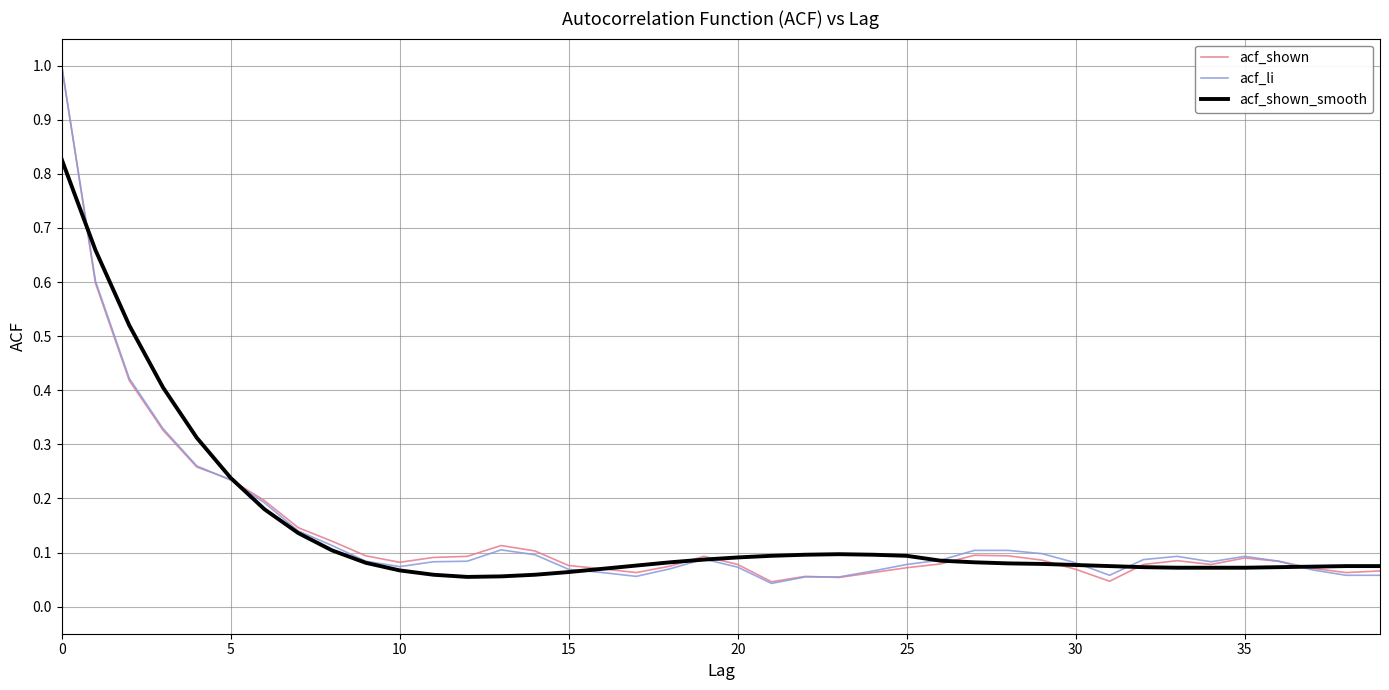

What is the maximum value shown in the chart?

1.0